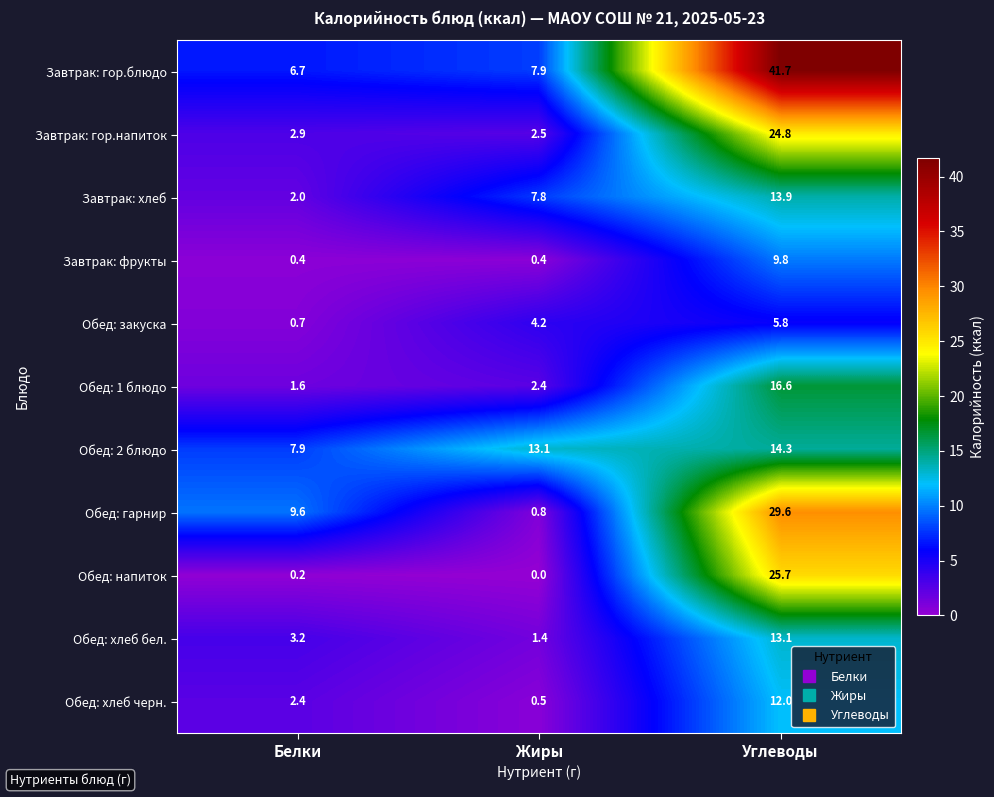

Which series has the largest range (max minus min)?

Завтрак: гор.блюдо